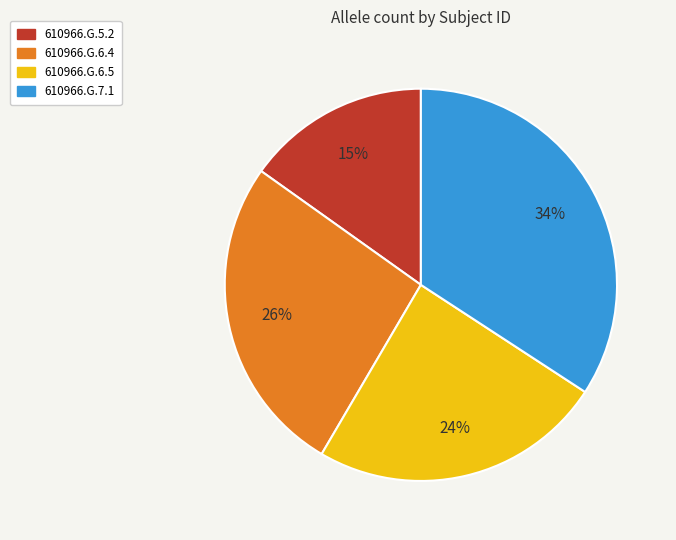

To the nearest percent, what is the combined percentage of 610966.G.6.4 and 610966.G.6.5?

51%